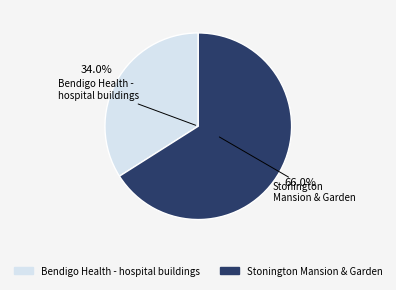

Which category accounts for the majority?

Stonington Mansion & Garden